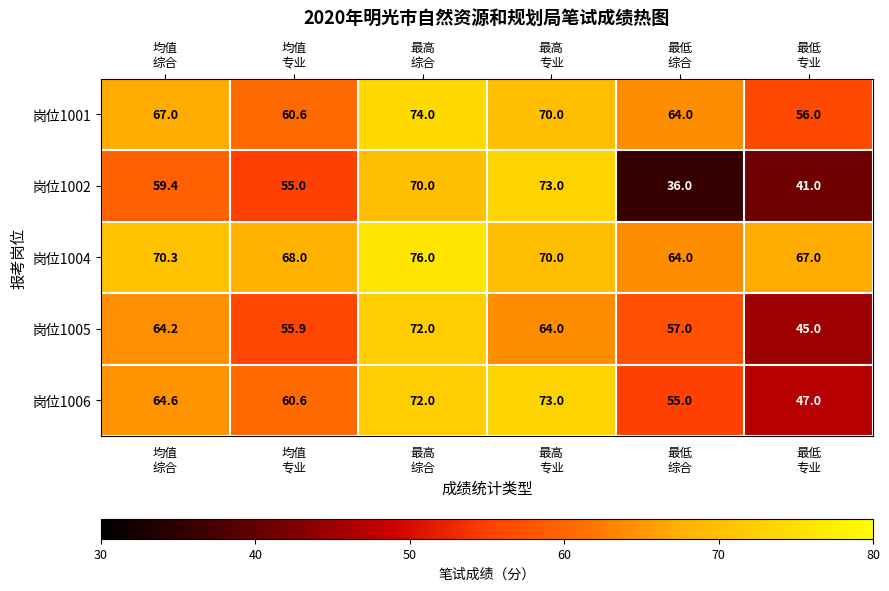

Reading left to right, what are all the values shown in this chart?

岗位1001: 67.0	60.6	74.0	70.0	64.0	56.0
岗位1002: 59.4	55.0	70.0	73.0	36.0	41.0
岗位1004: 70.3	68.0	76.0	70.0	64.0	67.0
岗位1005: 64.2	55.9	72.0	64.0	57.0	45.0
岗位1006: 64.6	60.6	72.0	73.0	55.0	47.0